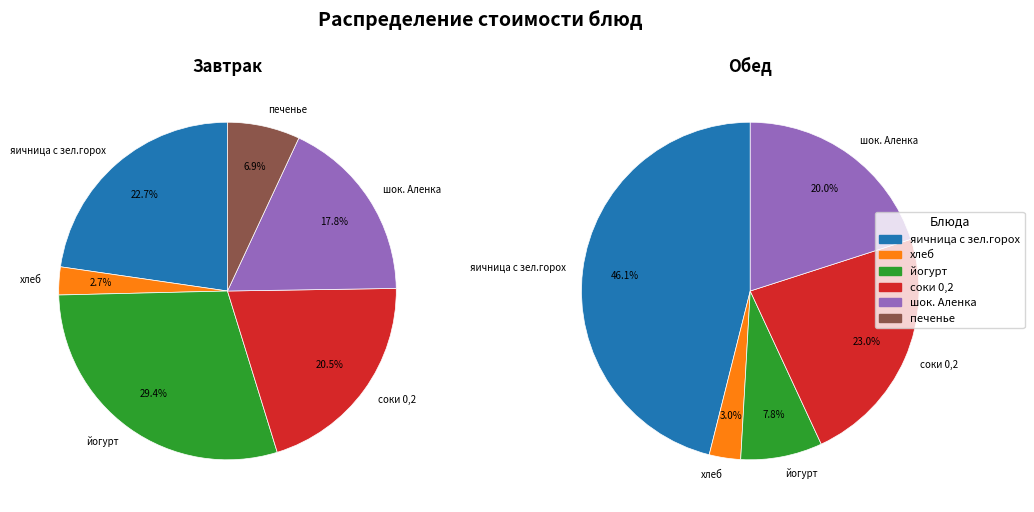

Does any single category account for the majority?

No